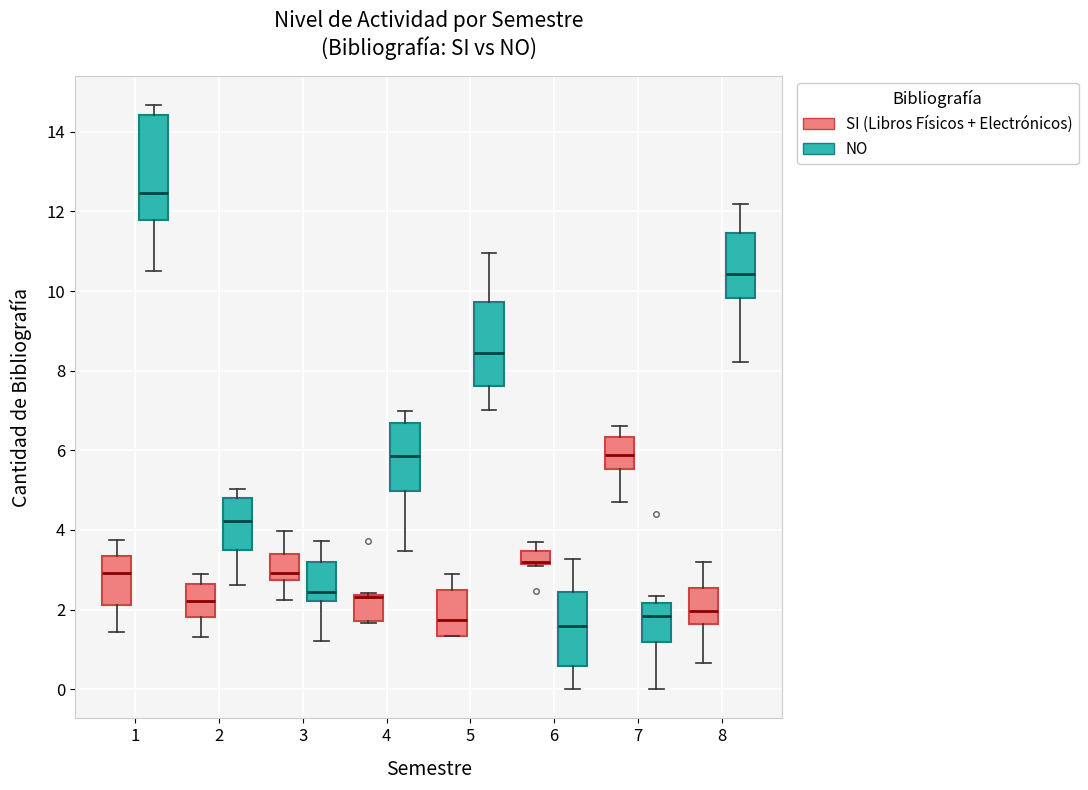

Reading left to right, read every box against the y-axis: the position of its median line, the range the box covers, and the ends of its whiskers. The values are not printed on the chart, so give them approximately, as read against the axis.

1 (SI (Libros Físicos + Electrónicos)): median 3.0, box 2.2 to 3.4, whiskers 1.4 to 3.8
1 (NO): median 12.4, box 11.8 to 14.4, whiskers 10.6 to 14.6
2 (SI (Libros Físicos + Electrónicos)): median 2.2, box 1.8 to 2.6, whiskers 1.4 to 3.0
2 (NO): median 4.2, box 3.4 to 4.8, whiskers 2.6 to 5.0
3 (SI (Libros Físicos + Electrónicos)): median 3.0, box 2.8 to 3.4, whiskers 2.2 to 4.0
3 (NO): median 2.4, box 2.2 to 3.2, whiskers 1.2 to 3.8
4 (SI (Libros Físicos + Electrónicos)): median 2.4 (drawn on the box's upper edge), box 1.8 to 2.4, whiskers 1.6 to 2.4 (just above the box's upper edge)
4 (NO): median 5.8, box 5.0 to 6.6, whiskers 3.4 to 7.0
5 (SI (Libros Físicos + Electrónicos)): median 1.8, box 1.4 to 2.4, whiskers 1.4 to 3.0
5 (NO): median 8.4, box 7.6 to 9.8, whiskers 7.0 to 11.0
6 (SI (Libros Físicos + Electrónicos)): median 3.2 (drawn on the box's lower edge), box 3.2 to 3.4, whiskers 3.0 to 3.6
6 (NO): median 1.6, box 0.6 to 2.4, whiskers 0.0 to 3.2
7 (SI (Libros Físicos + Electrónicos)): median 5.8, box 5.6 to 6.4, whiskers 4.6 to 6.6
7 (NO): median 1.8, box 1.2 to 2.2, whiskers 0.0 to 2.4
8 (SI (Libros Físicos + Electrónicos)): median 2.0, box 1.6 to 2.6, whiskers 0.6 to 3.2
8 (NO): median 10.4, box 9.8 to 11.4, whiskers 8.2 to 12.2